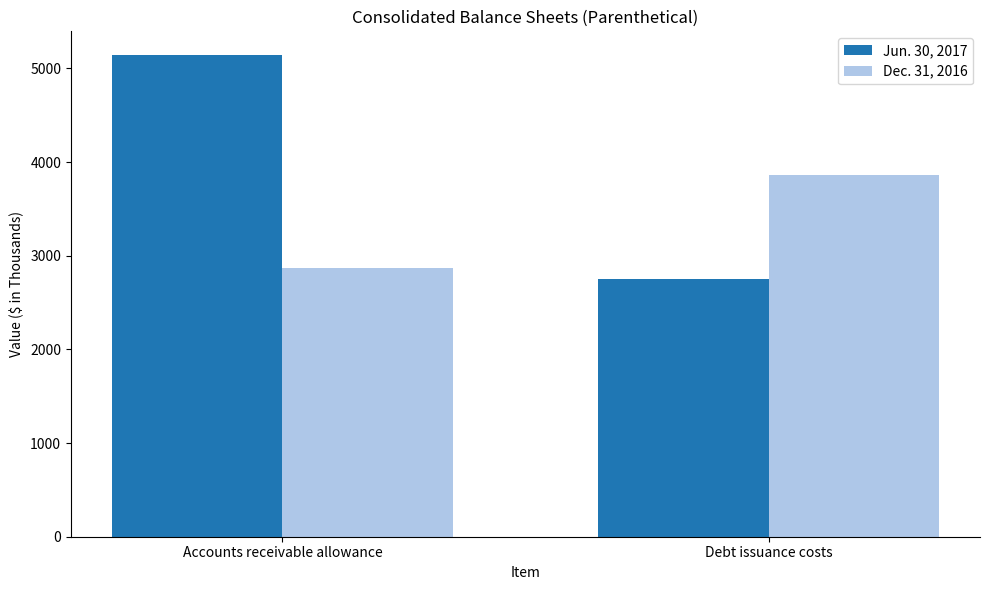

At which label is Dec. 31, 2016 closest to 3361?

Accounts receivable allowance